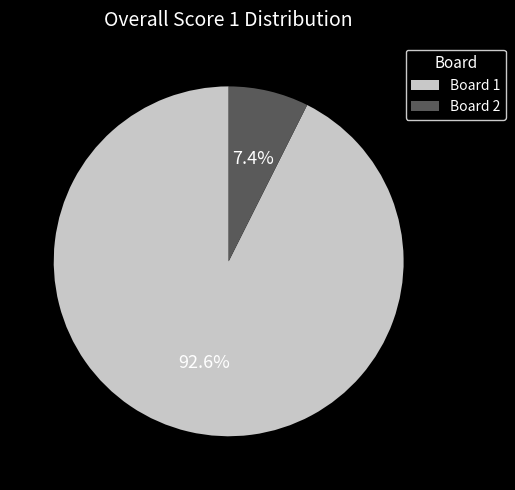

What is the largest slice in the pie chart?

Board 1